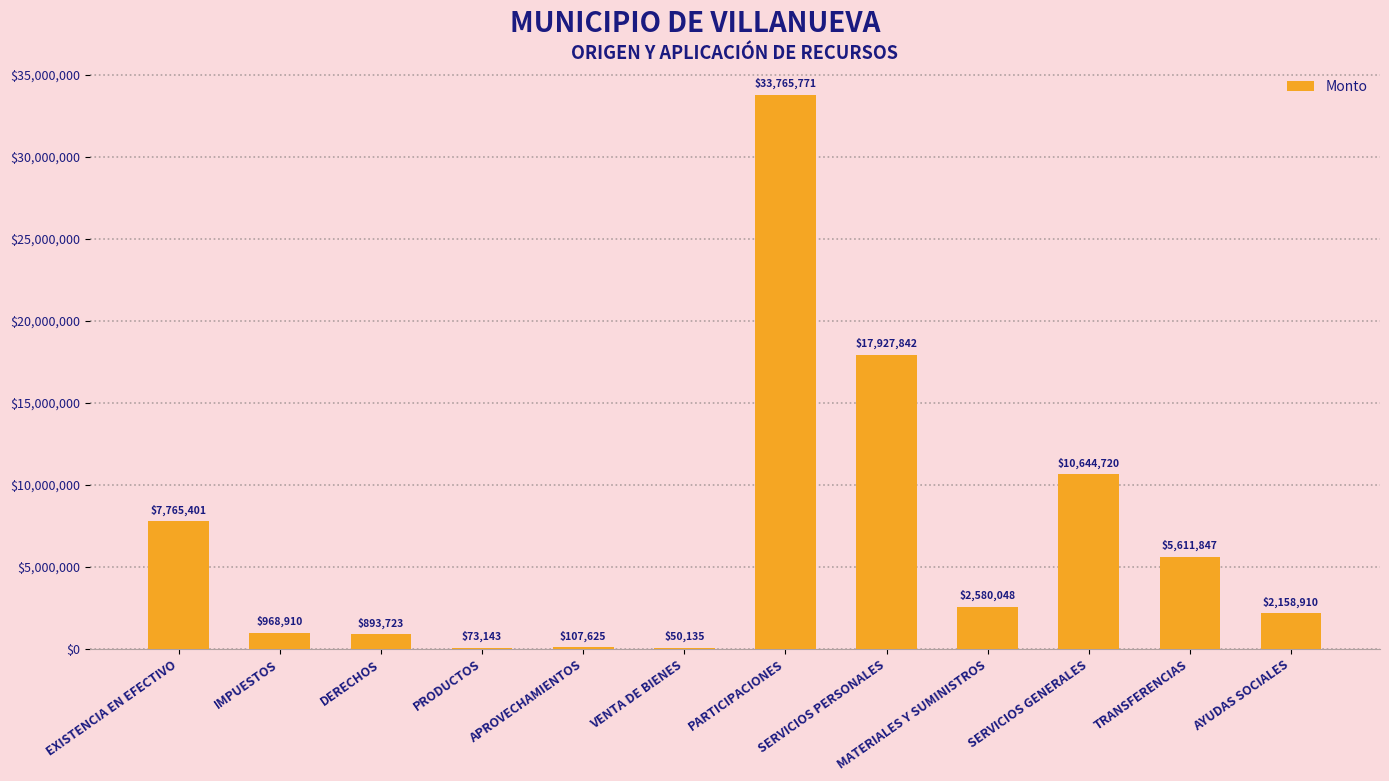

At which label is the value closest to 16907952?

SERVICIOS PERSONALES